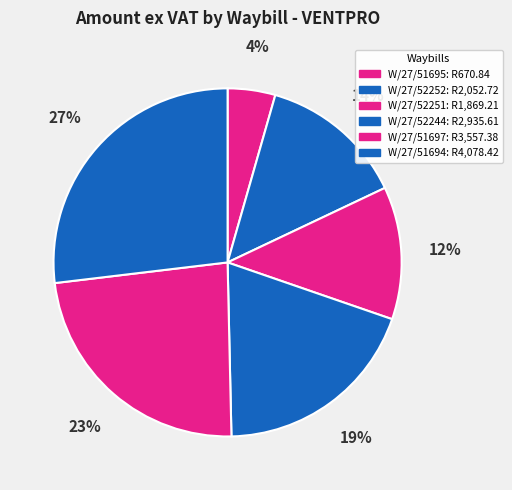

How many segments does this pie chart have?

6